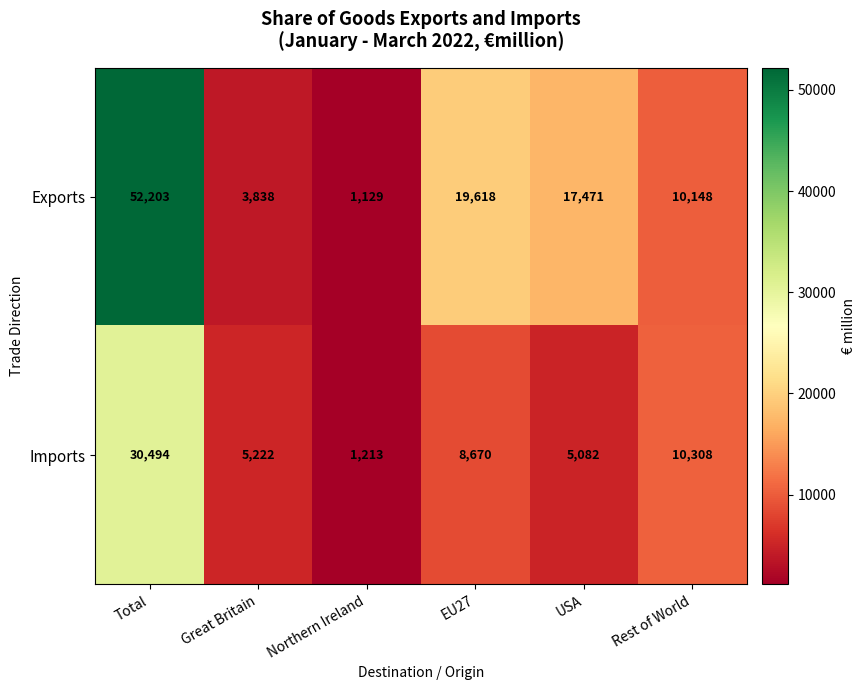

Which series has the largest total across all categories?

Exports